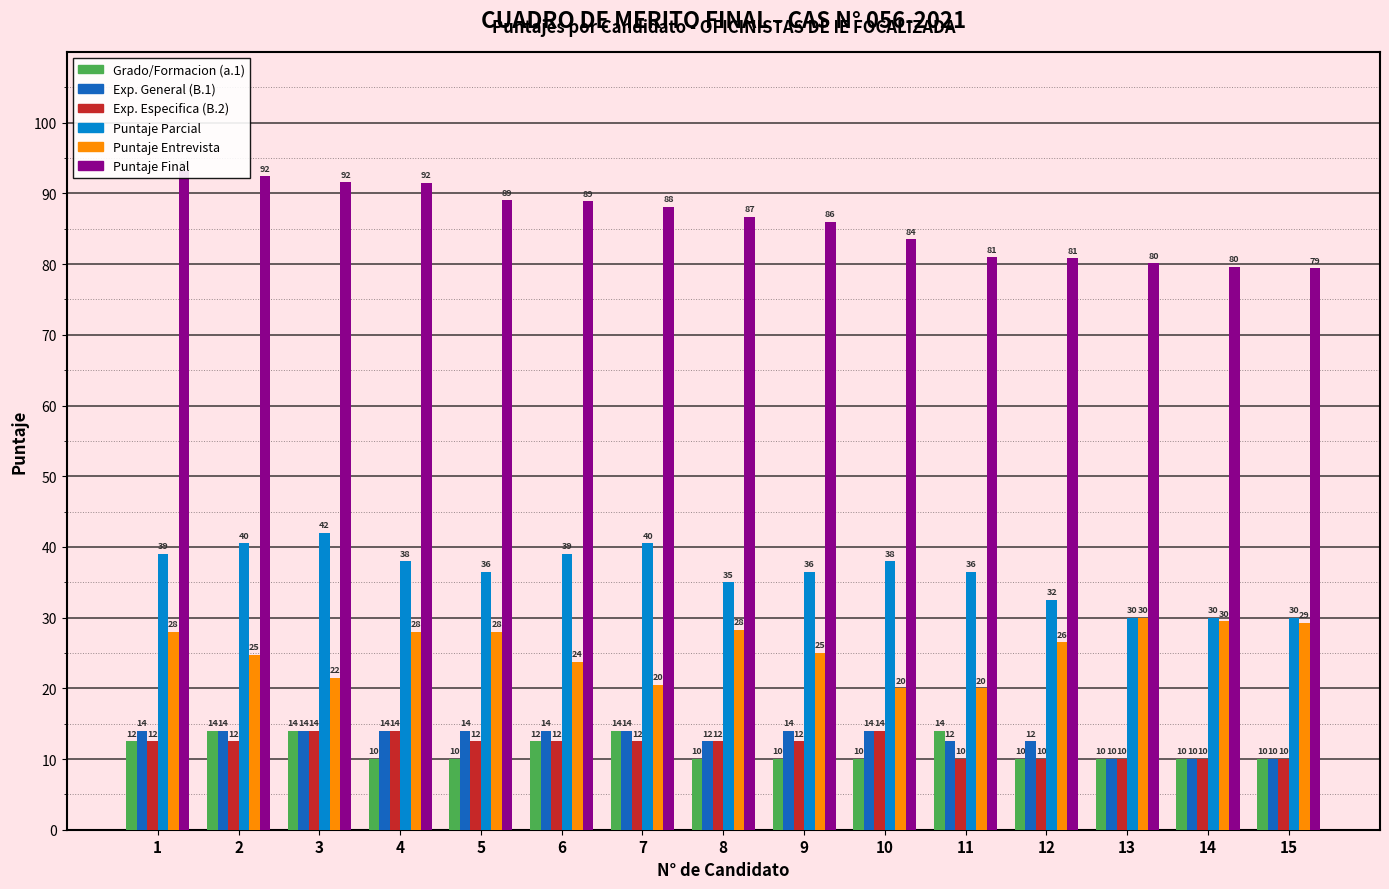

Which category has the highest value in the Puntaje Parcial series?

3